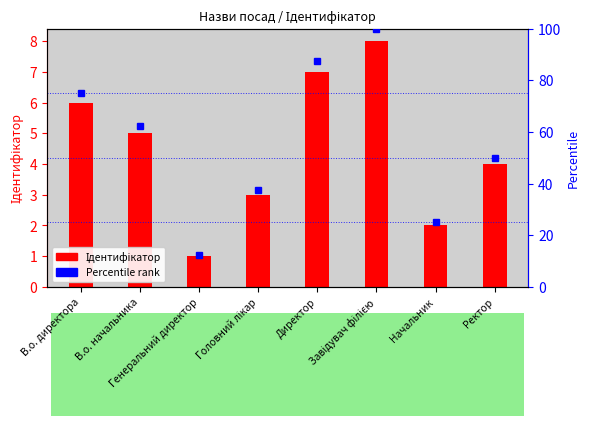

What is the ratio of the value at Генеральний директор to the value at Директор?

0.1